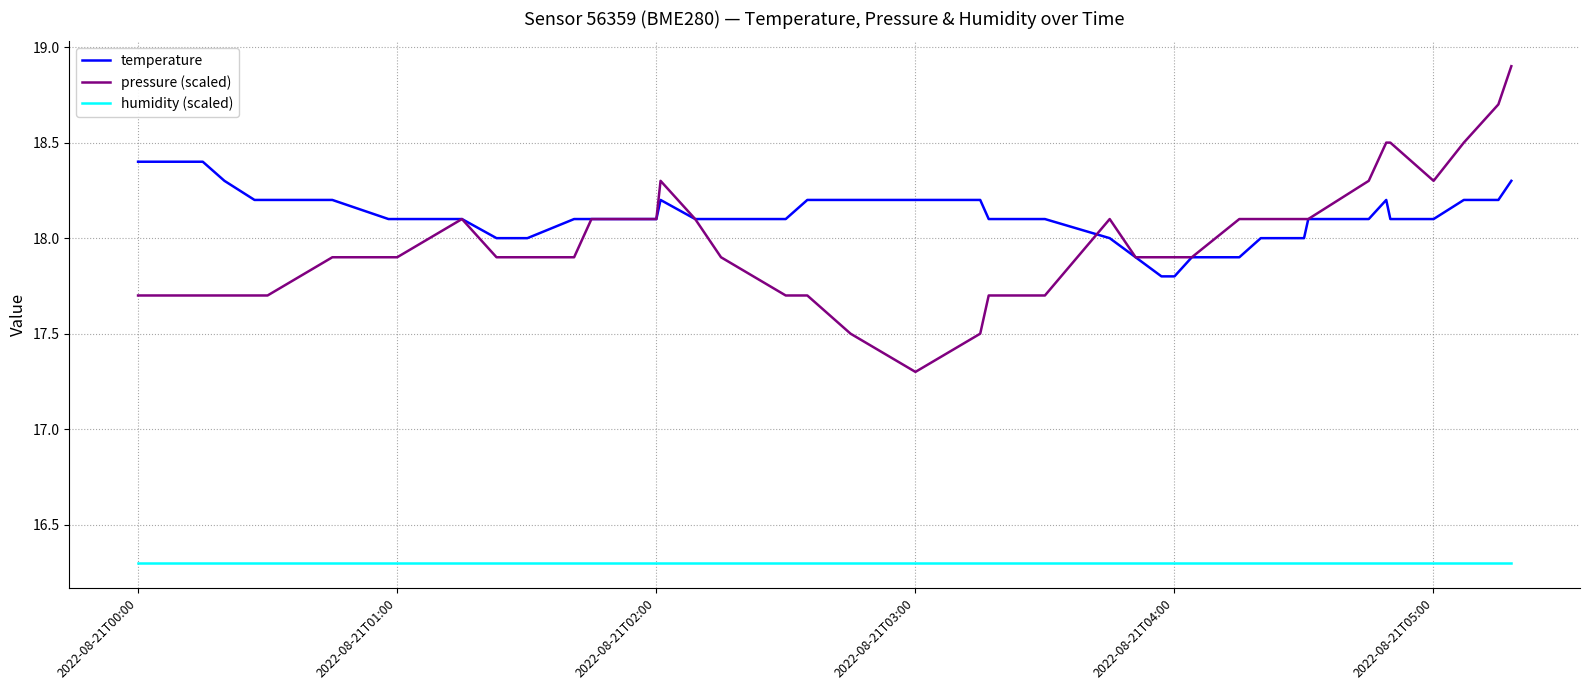

What is the maximum value for pressure (scaled)?

18.9